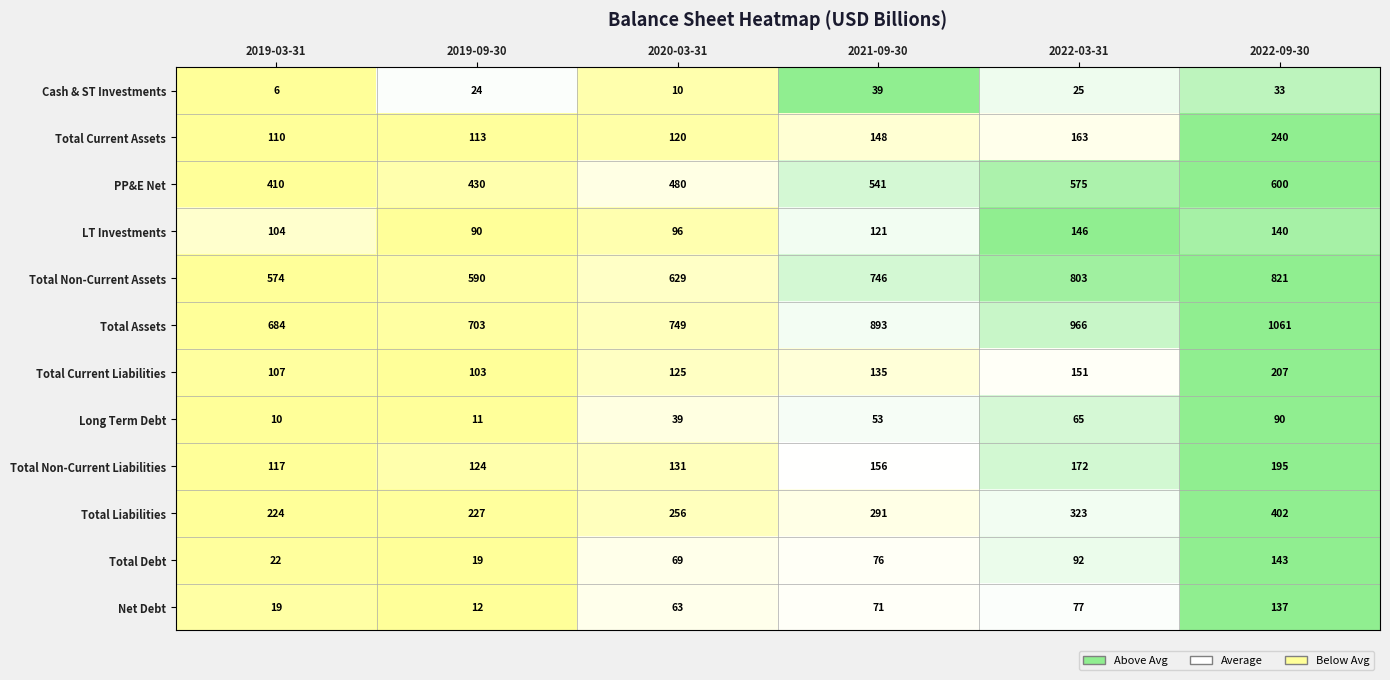

Which series has the largest total across all categories?

Total Assets